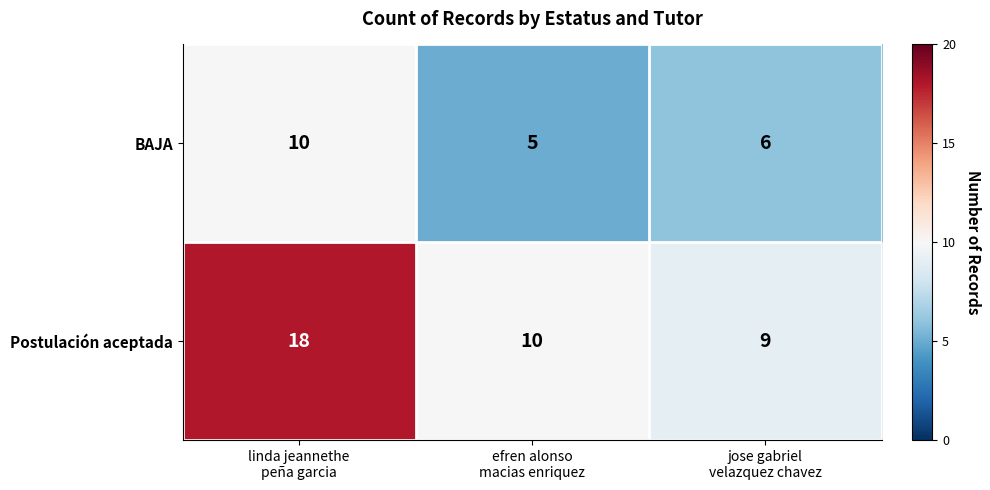

How many Postulación aceptada values are between 9 and 18?

3